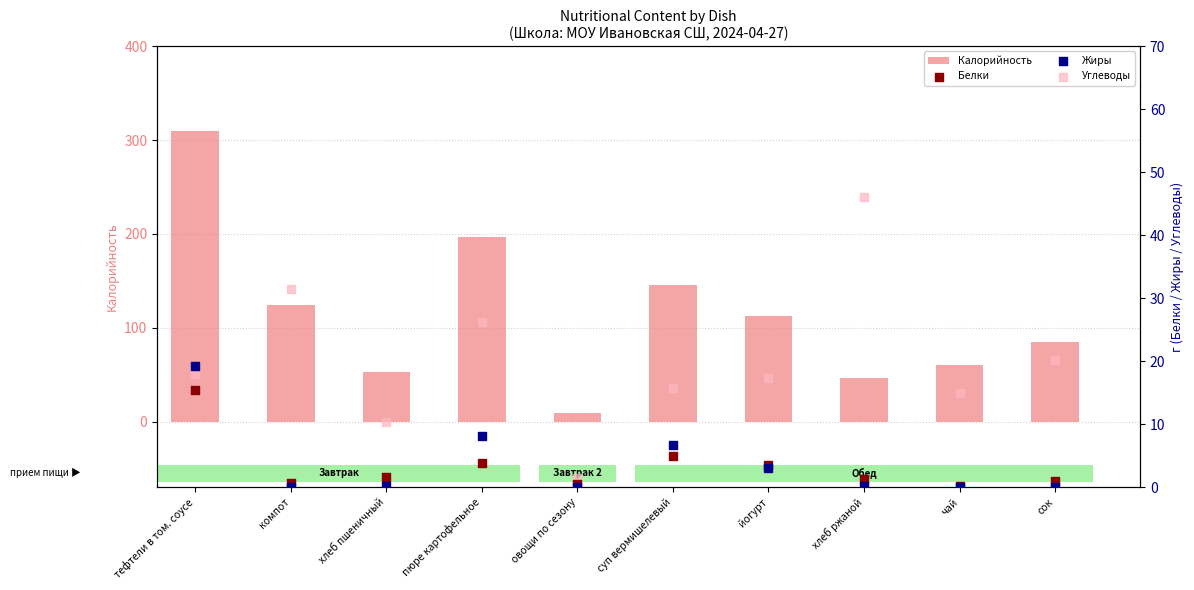

Which series reaches the minimum Y coordinate?

Жиры